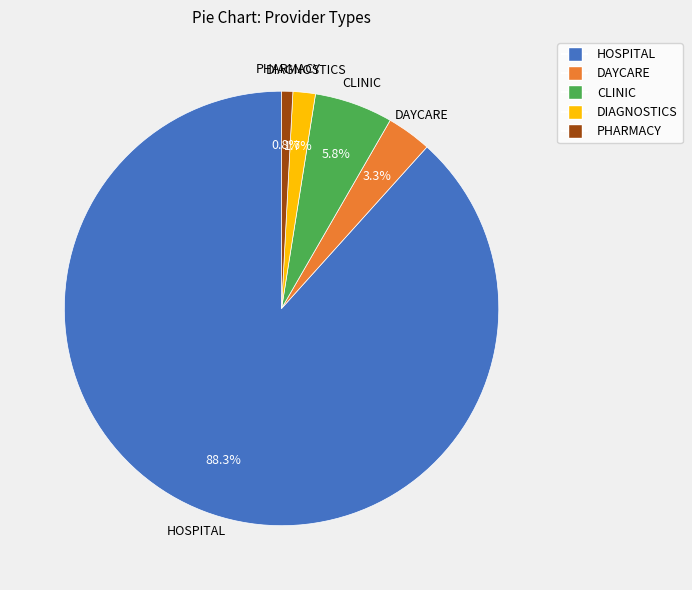

How many slices are in this pie chart?

5